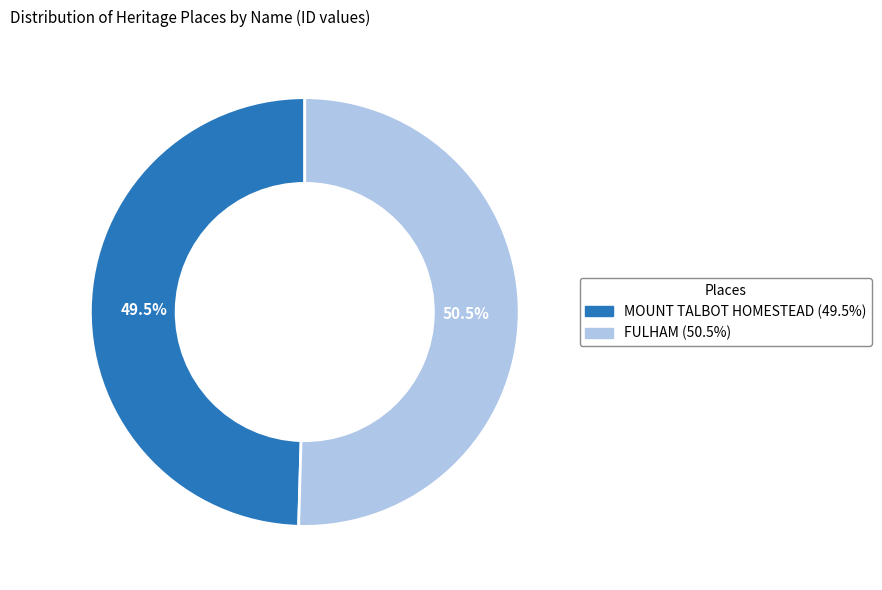

How many slices are in this pie chart?

2